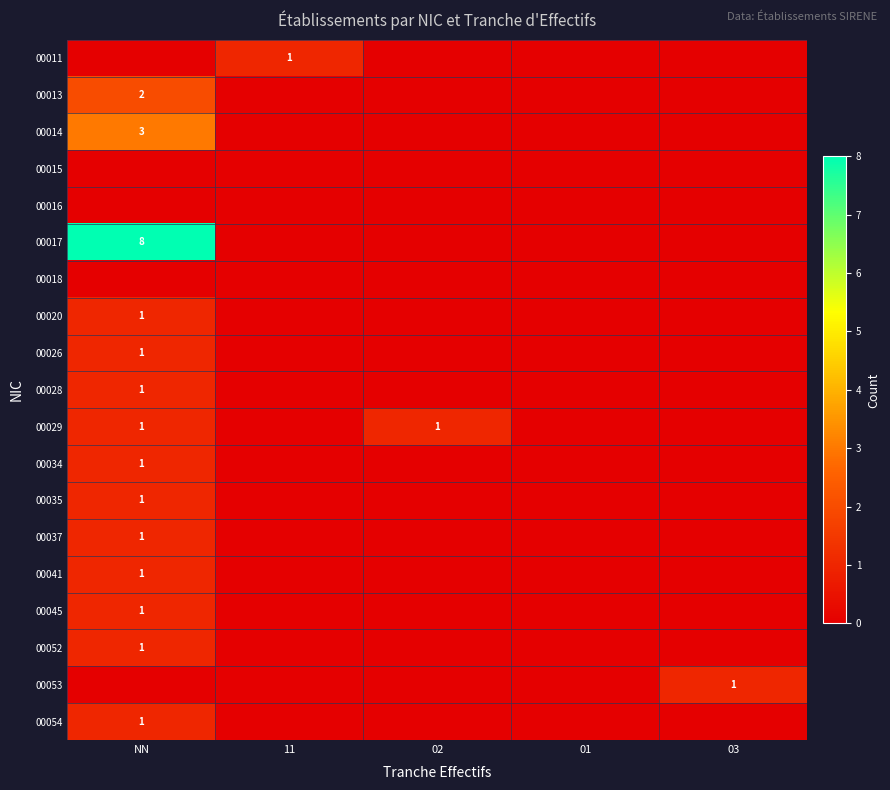

How many 00053 values are between 0 and 1?

5